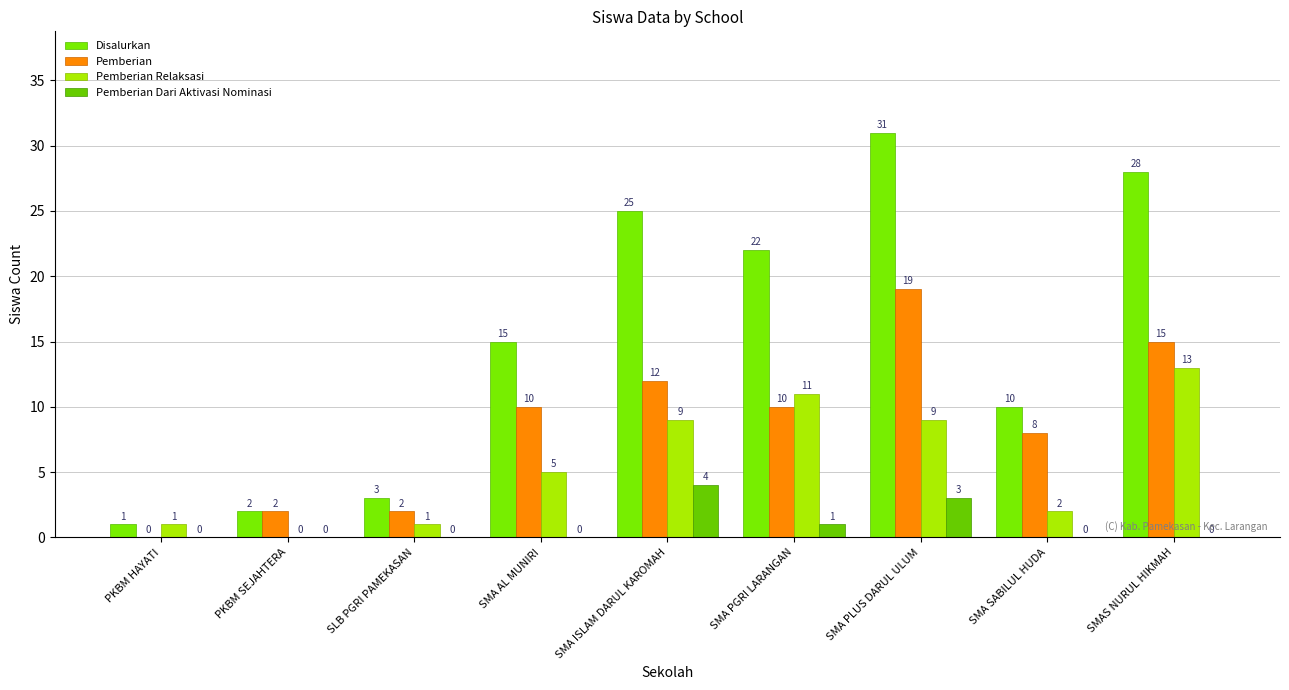

Reading left to right, list all the values displayed in this chart.

Disalurkan: 1	2	3	15	25	22	31	10	28
Pemberian: 0	2	2	10	12	10	19	8	15
Pemberian Relaksasi: 1	0	1	5	9	11	9	2	13
Pemberian Dari Aktivasi Nominasi: 0	0	0	0	4	1	3	0	0